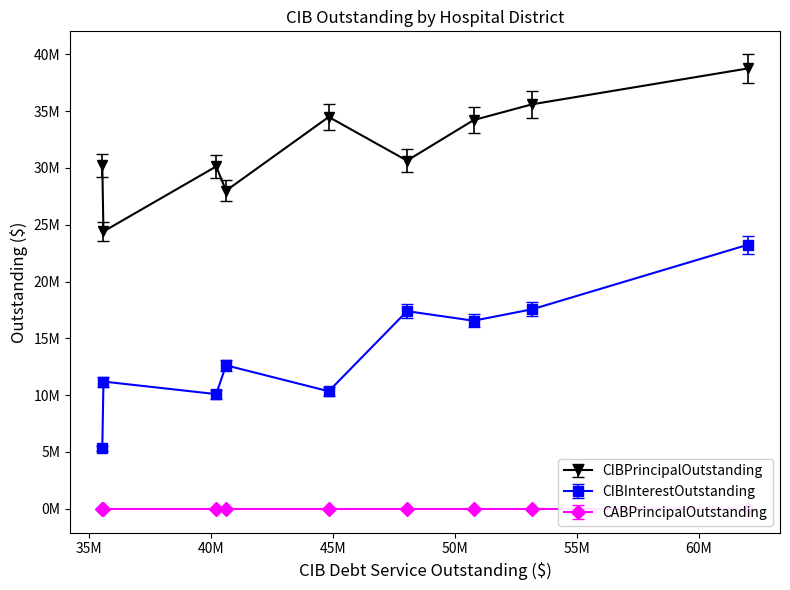

What is the spread (max minus min) of values at Moore County?

35607914.0